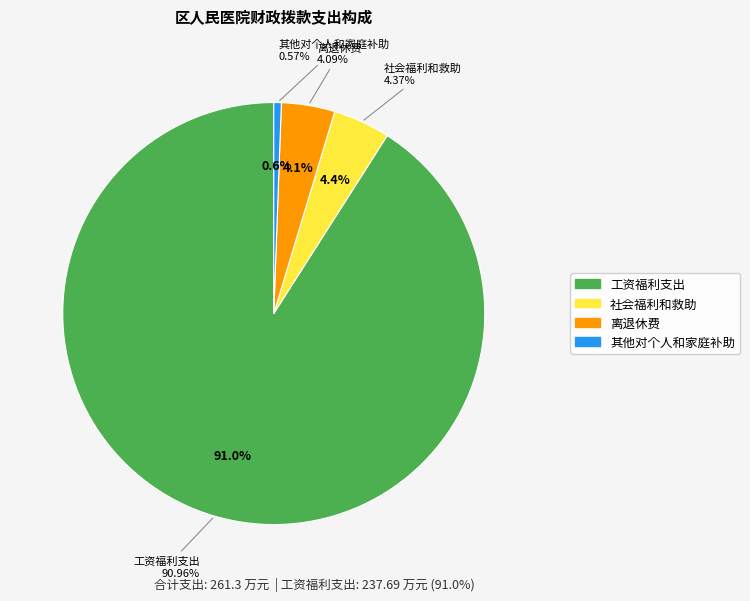

What percentage do 社会福利和救助 and 工资福利支出 together represent?

95.3%